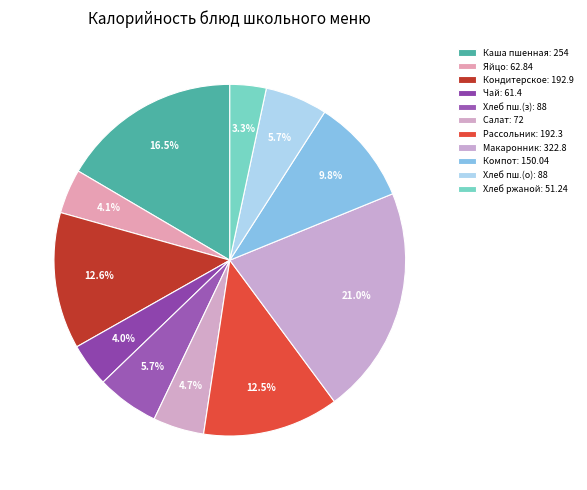

How many segments does this pie chart have?

11